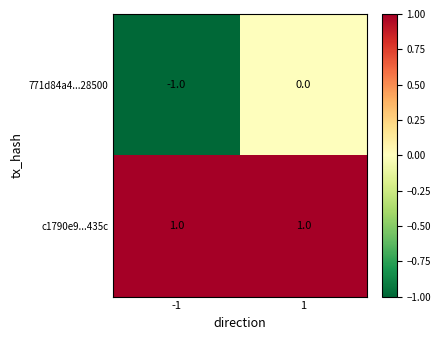

The c1790e9...435c series shows 0 at 1. True or false?

False